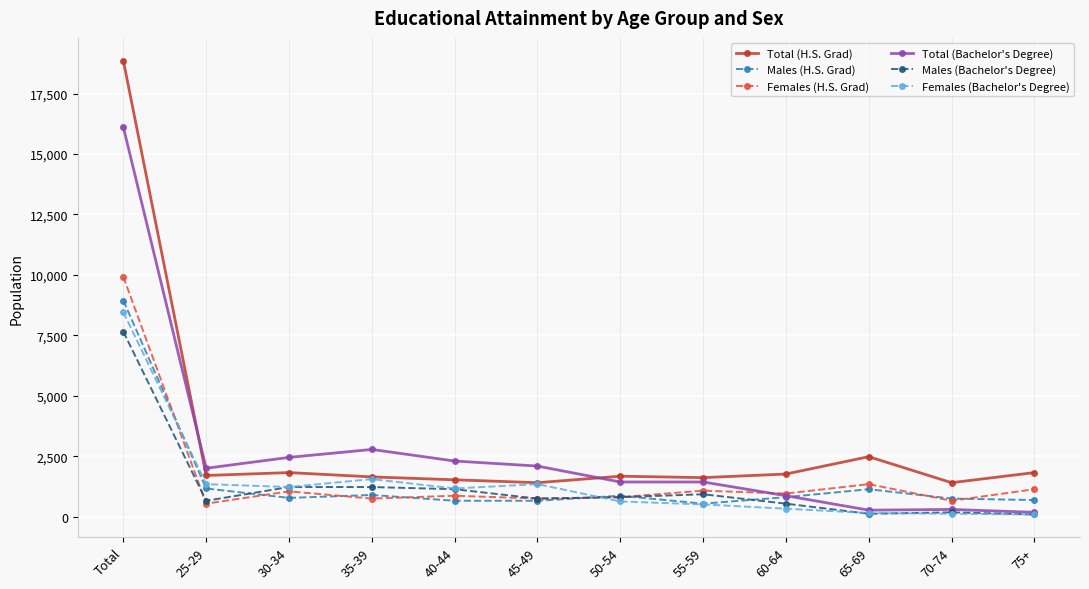

Where is Total (H.S. Grad) nearest to the value 10136?

65-69